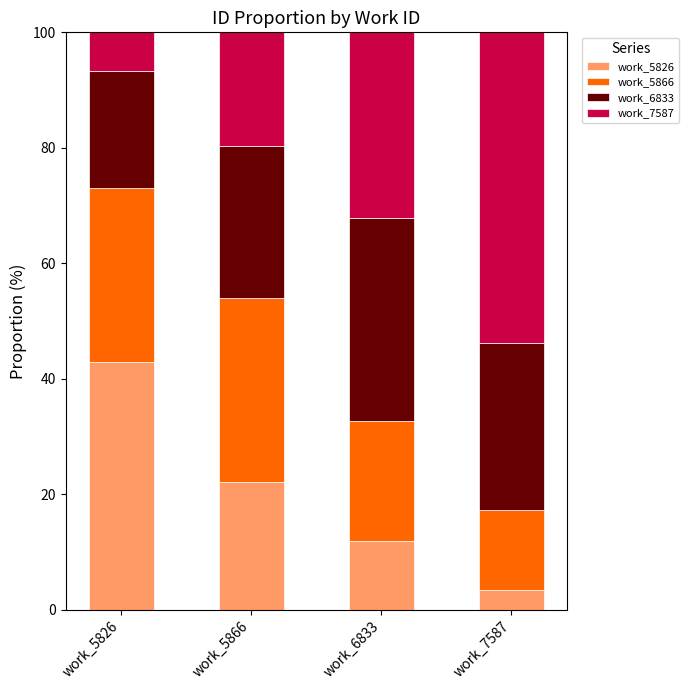

What is the lowest value of the work_5826 series?

3.5